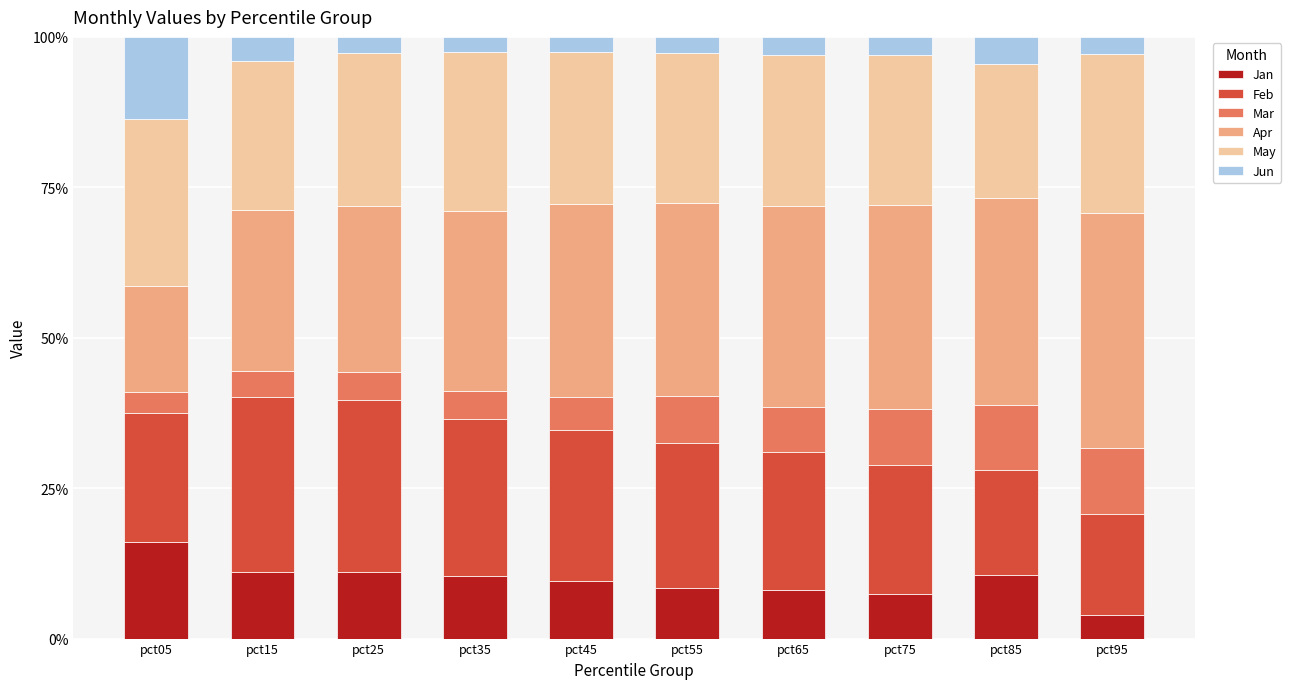

What is the sum of all Jan values?

96.7